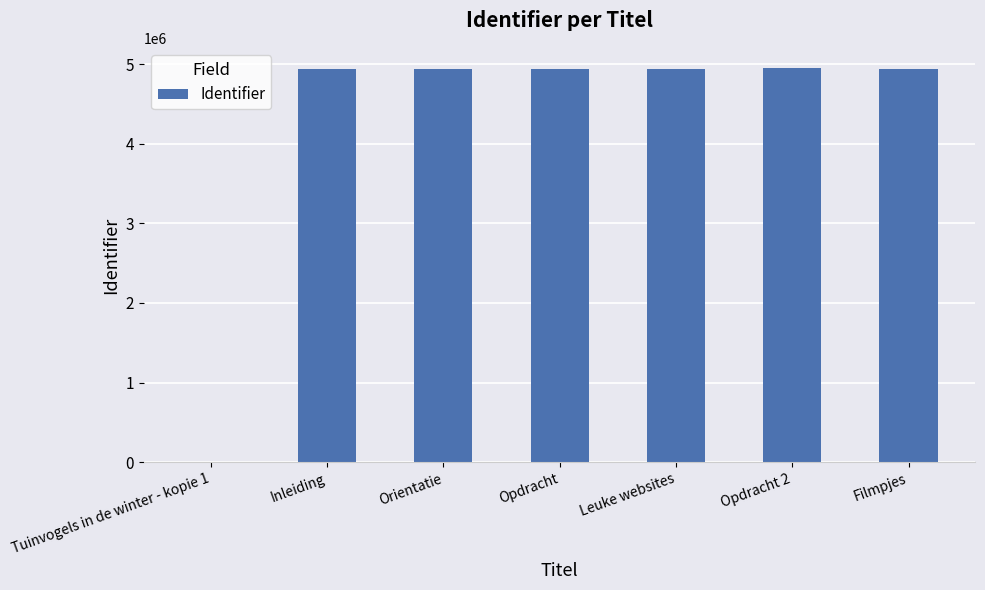

What is the maximum value shown in the chart?

4955788